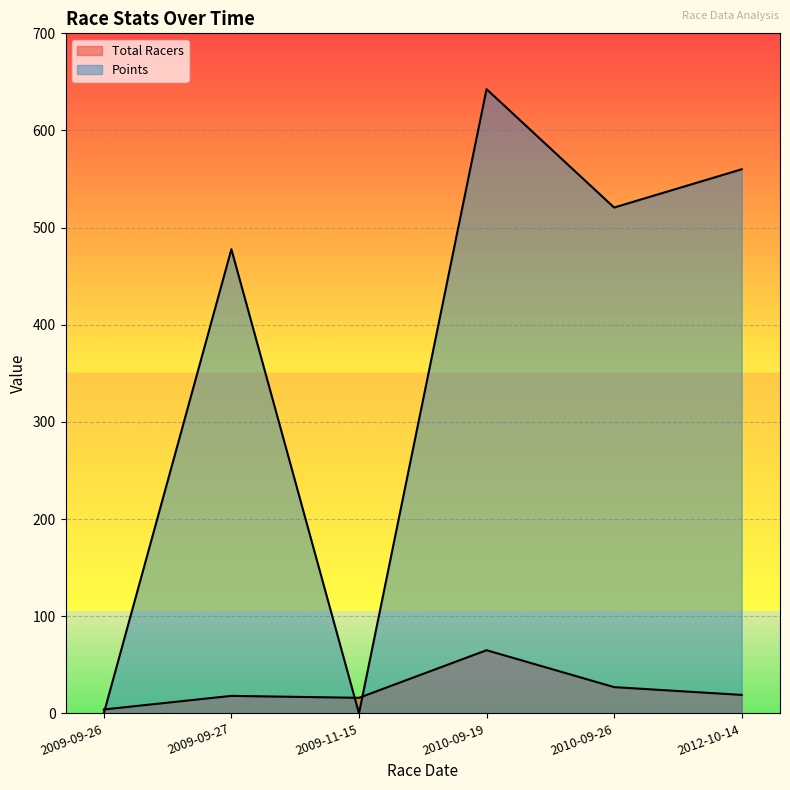

What is the label of the 3rd point from the right?

2010-09-19